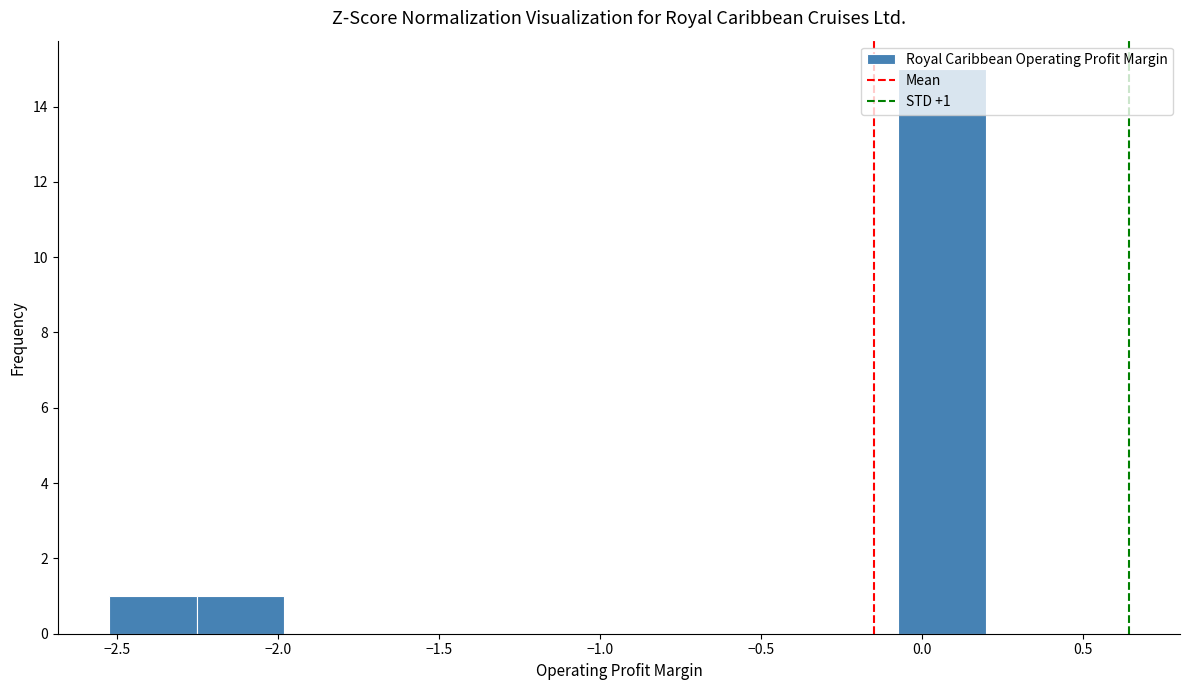

Which range on the x-axis has the tallest bar?

-0.05 to 0.20